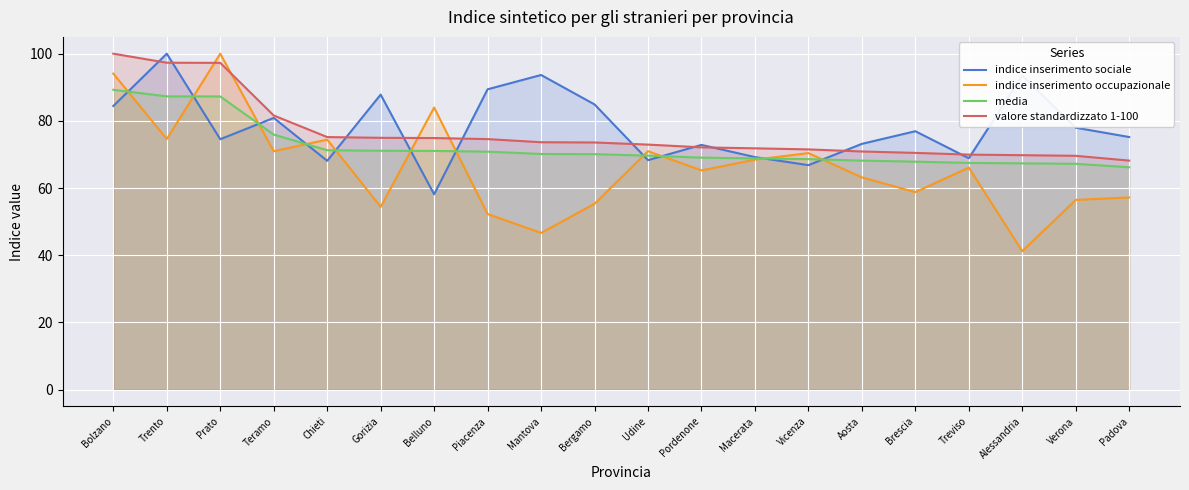

Between which two adjacent categories do valore standardizzato 1-100 and indice inserimento sociale first intersect?

Bolzano and Trento